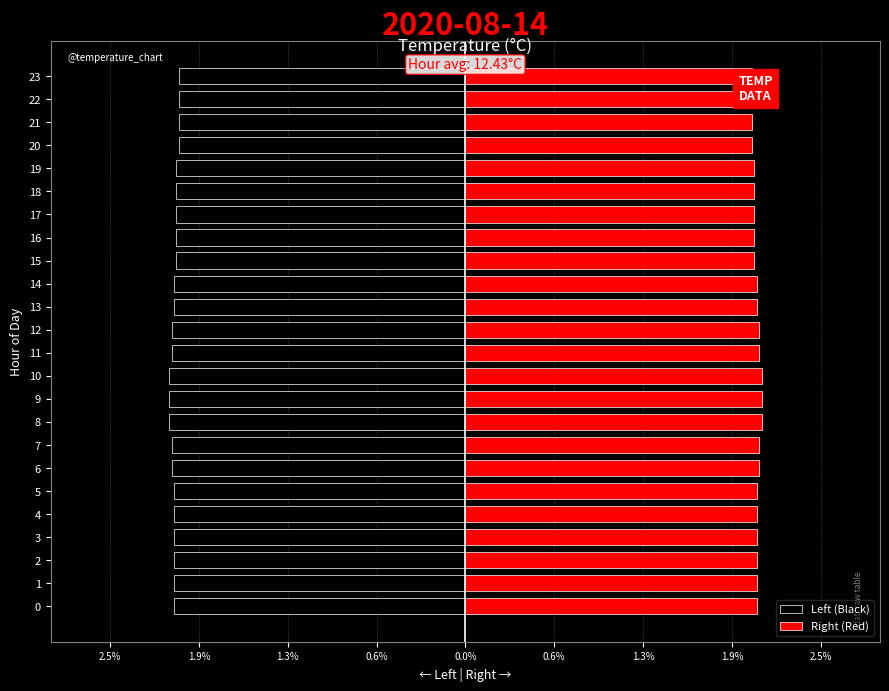

What are all the series names shown in the legend?

Left (Black), Right (Red)